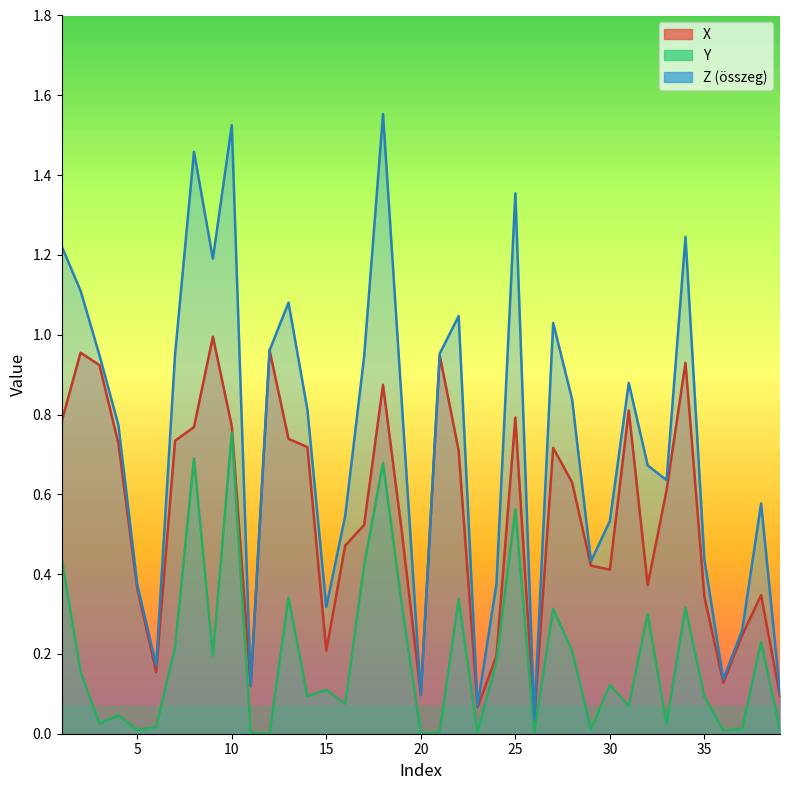

Rank the series at 38 from highest to lowest value.

Z, X, Y